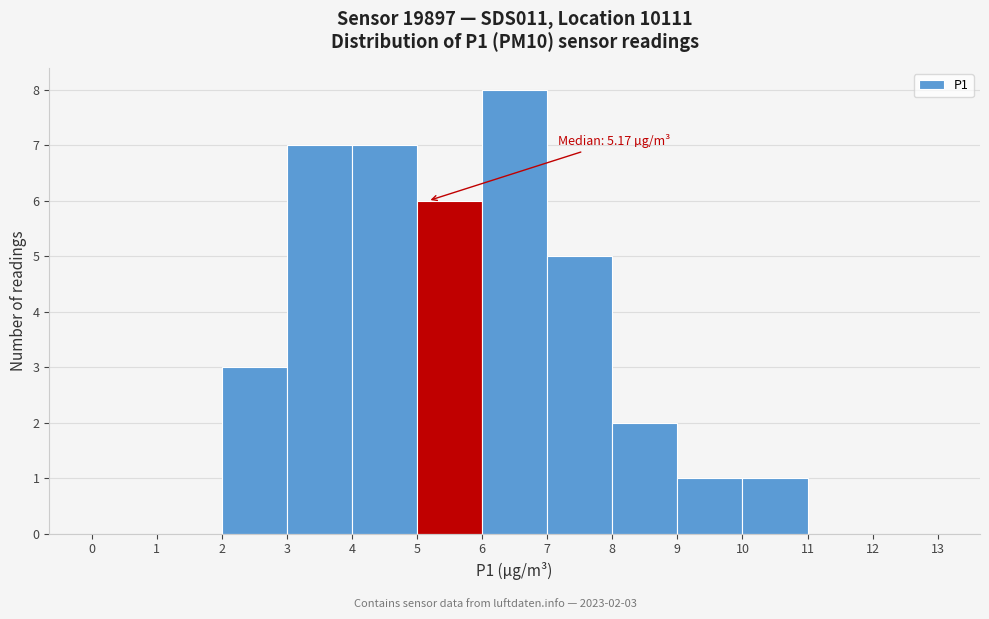

Which range on the x-axis has the tallest bar?

6 to 7